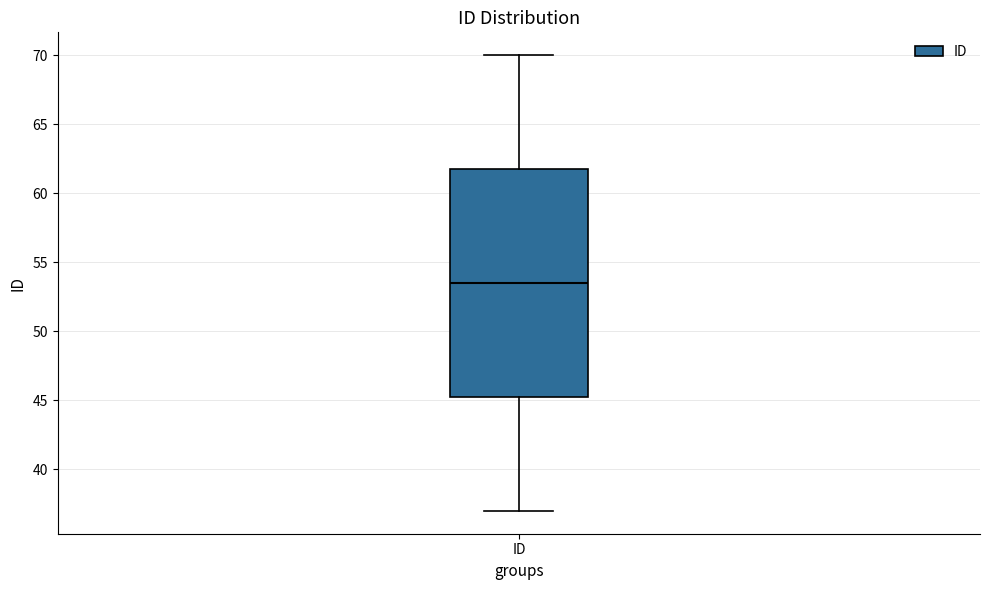

Where does the upper whisker of the box for ID end on the y-axis? The values are not printed on the chart, so give them approximately, as read against the axis.

70.0